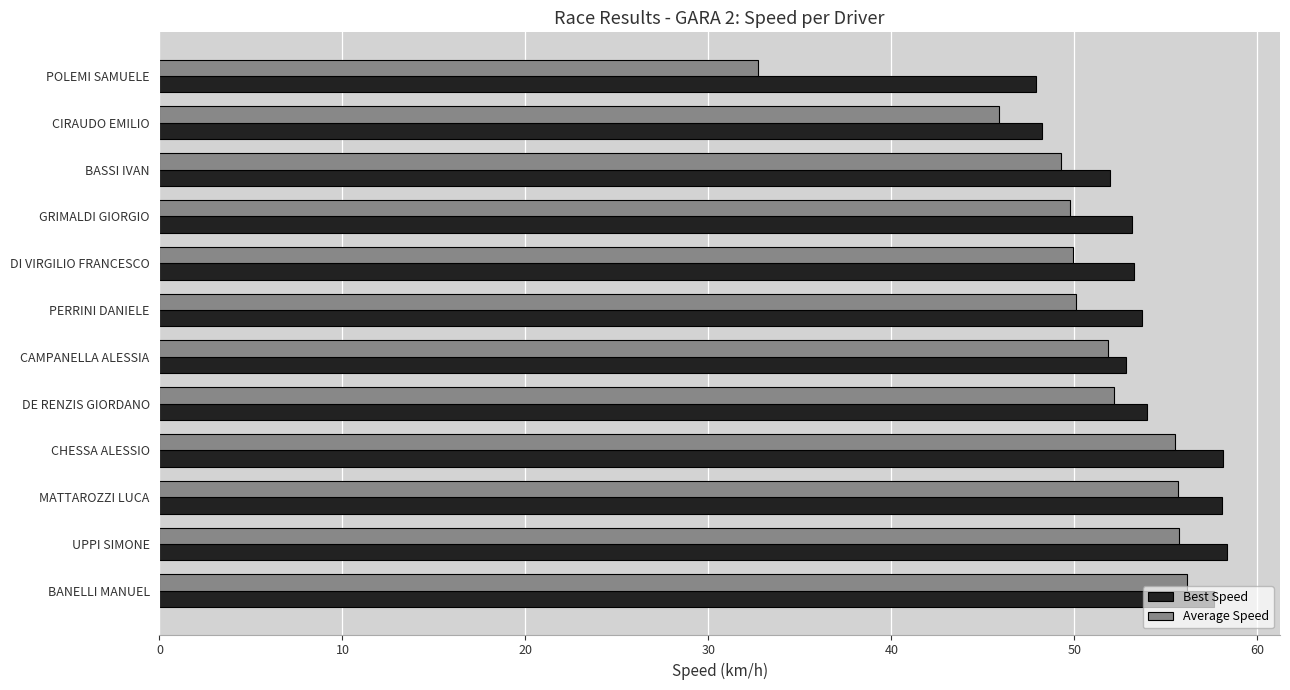

What is the lowest value of the Average Speed series?

32.7